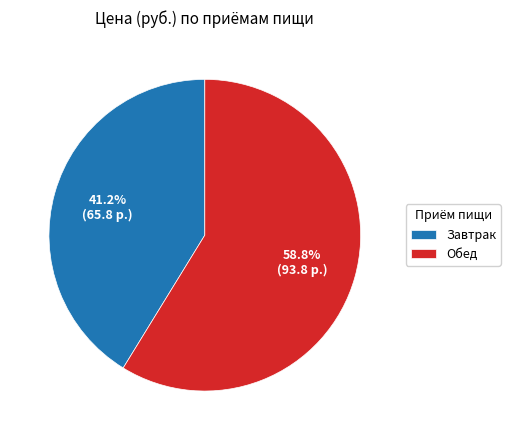

Is there a majority slice in this chart?

Yes